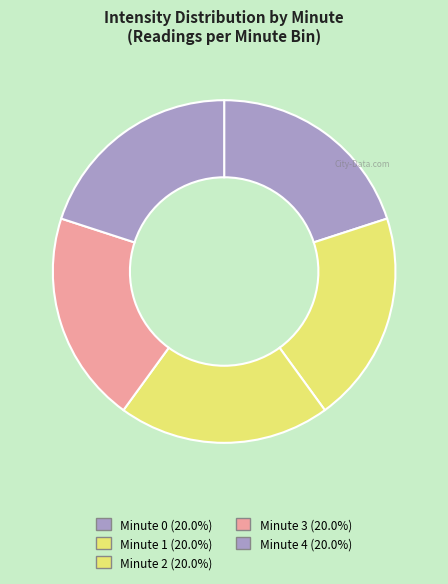

Is there a majority slice in this chart?

No